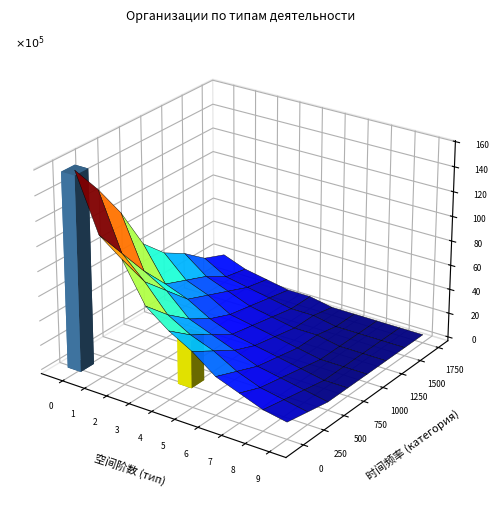

At how many categories does at least one series exceed 39?

1